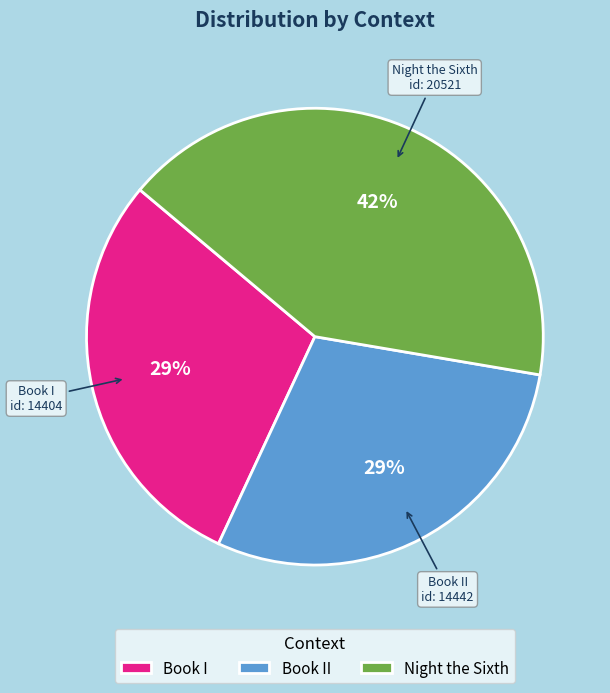

Does Night the Sixth account for over 50% of the chart?

No